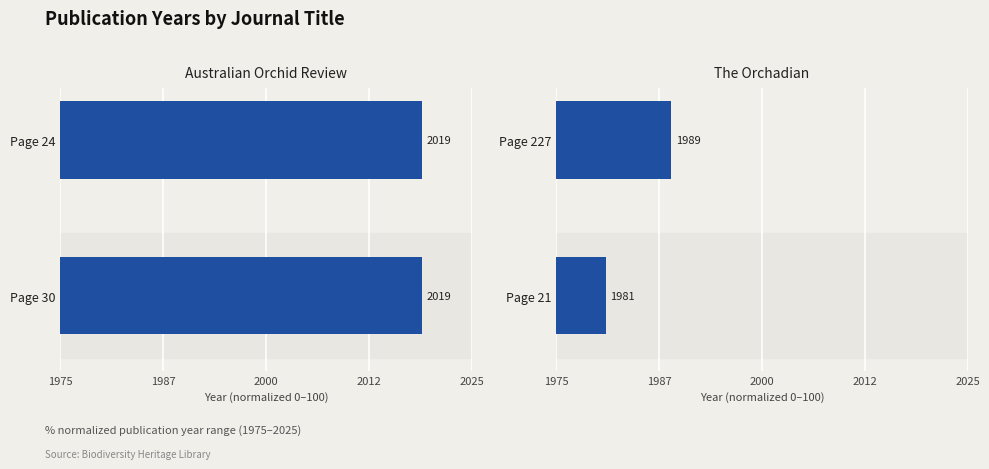

Rank the series at 1975 from highest to lowest value.

The Orchadian, Australian Orchid Review